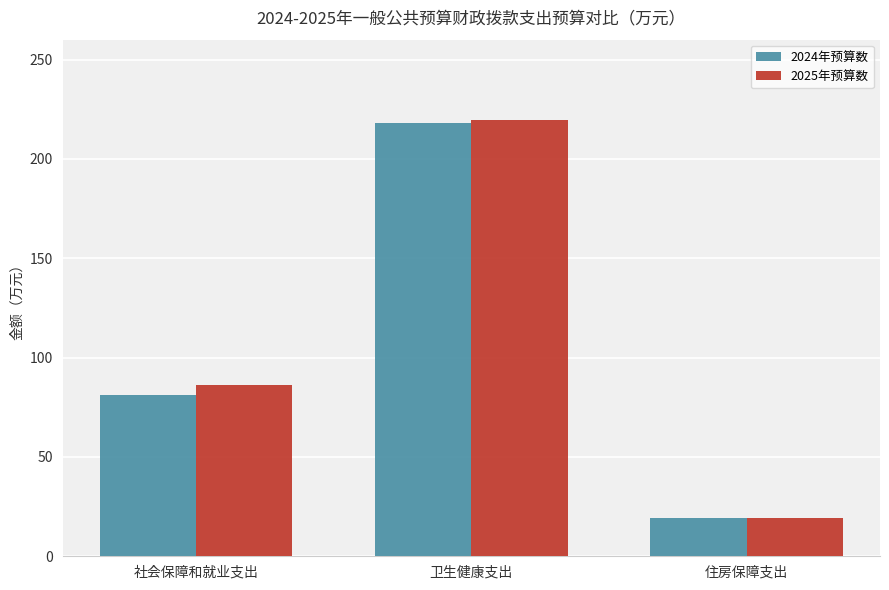

At how many categories does at least one series exceed 22?

2